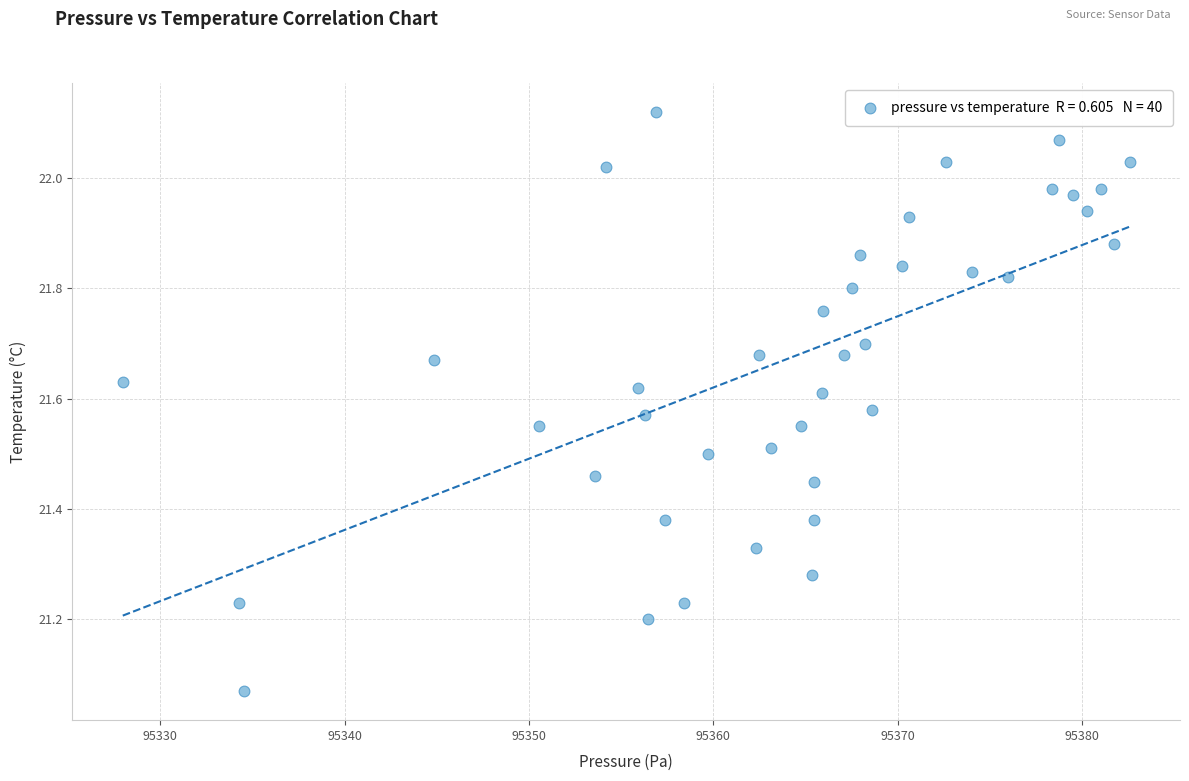

What is the range of X values (max minus min)?

54.6